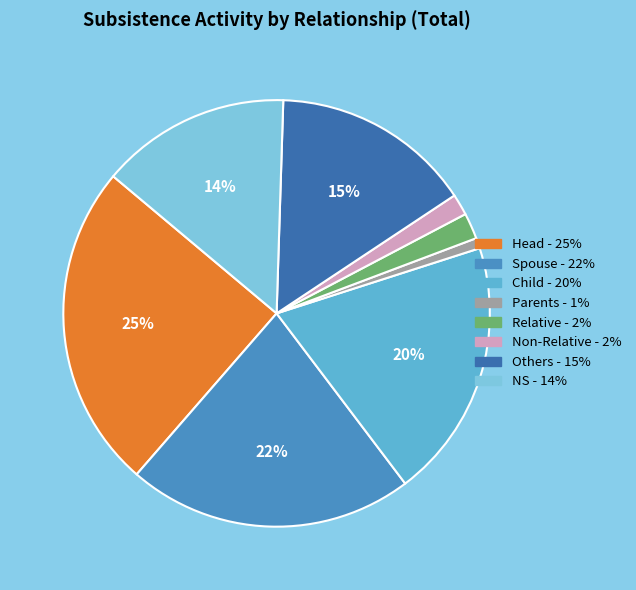

The Child slice represents 20% of the pie. True or false?

True